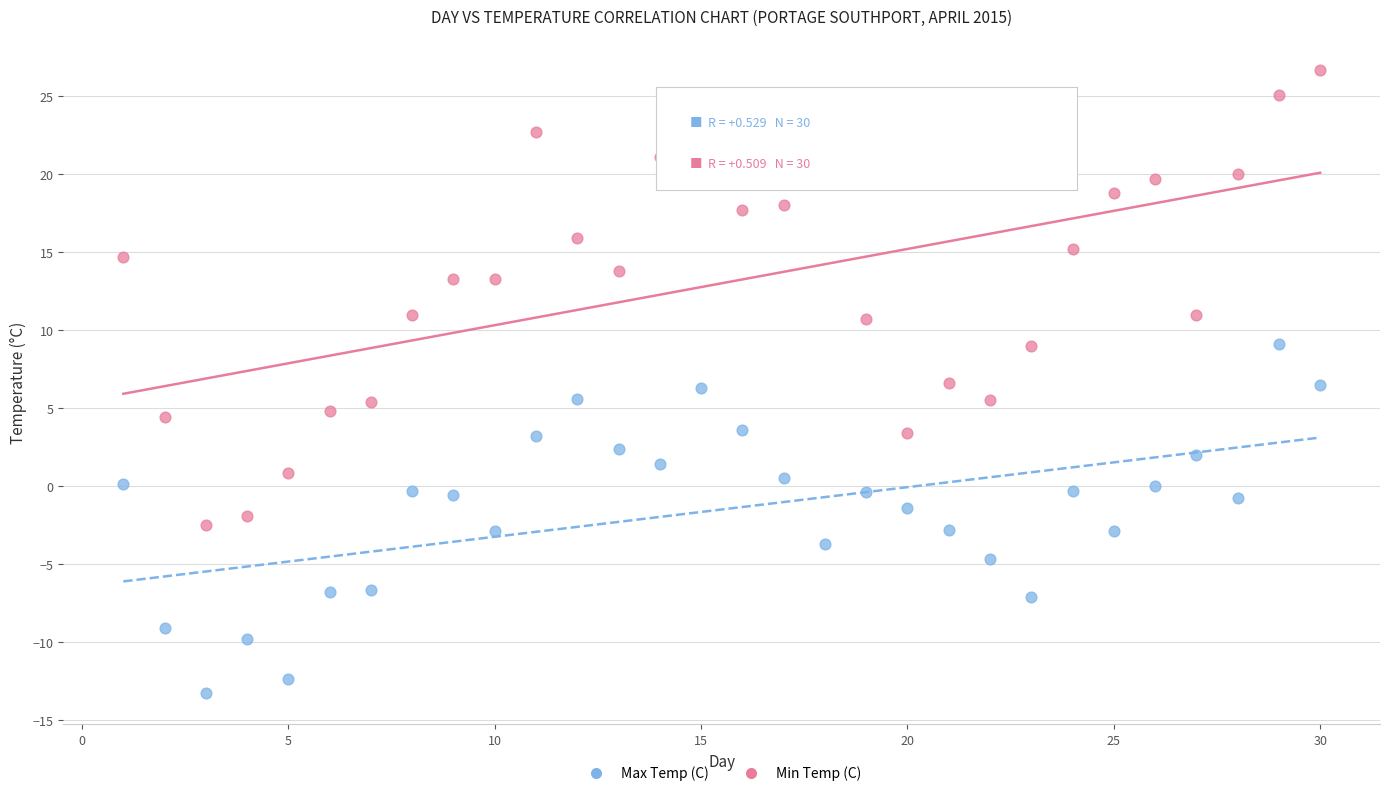

What are all the series names shown in the legend?

Max Temp (C), Min Temp (C)